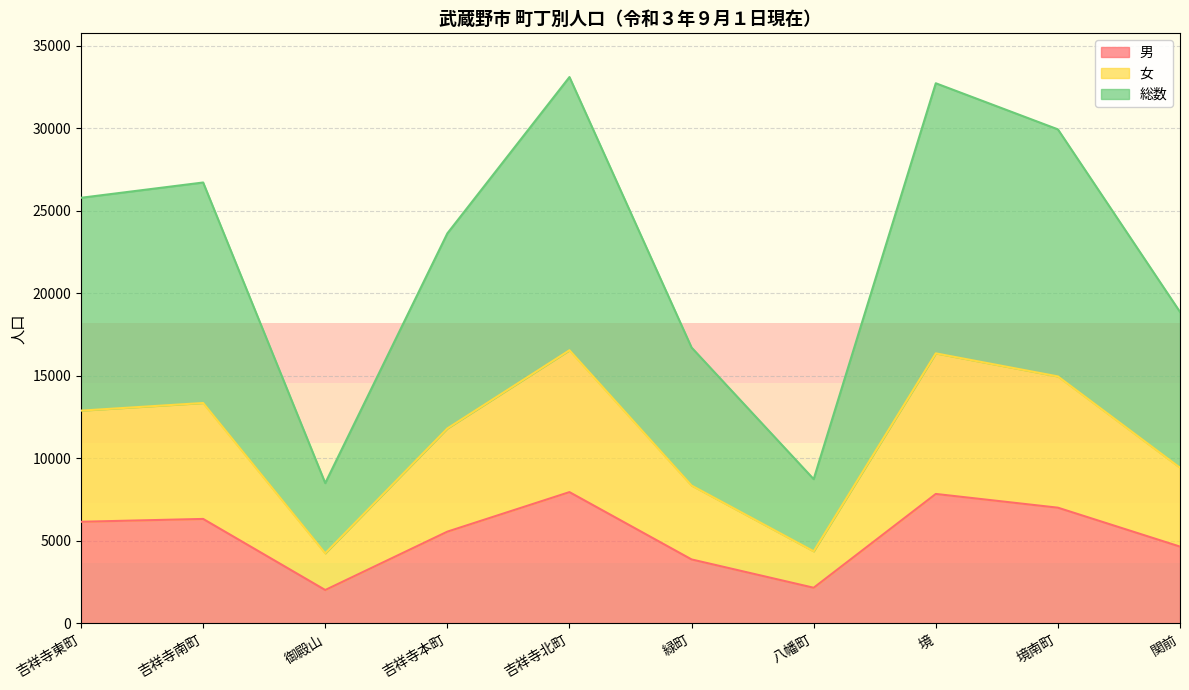

What is the value of the 総数 point at the 1st from the left?

25780